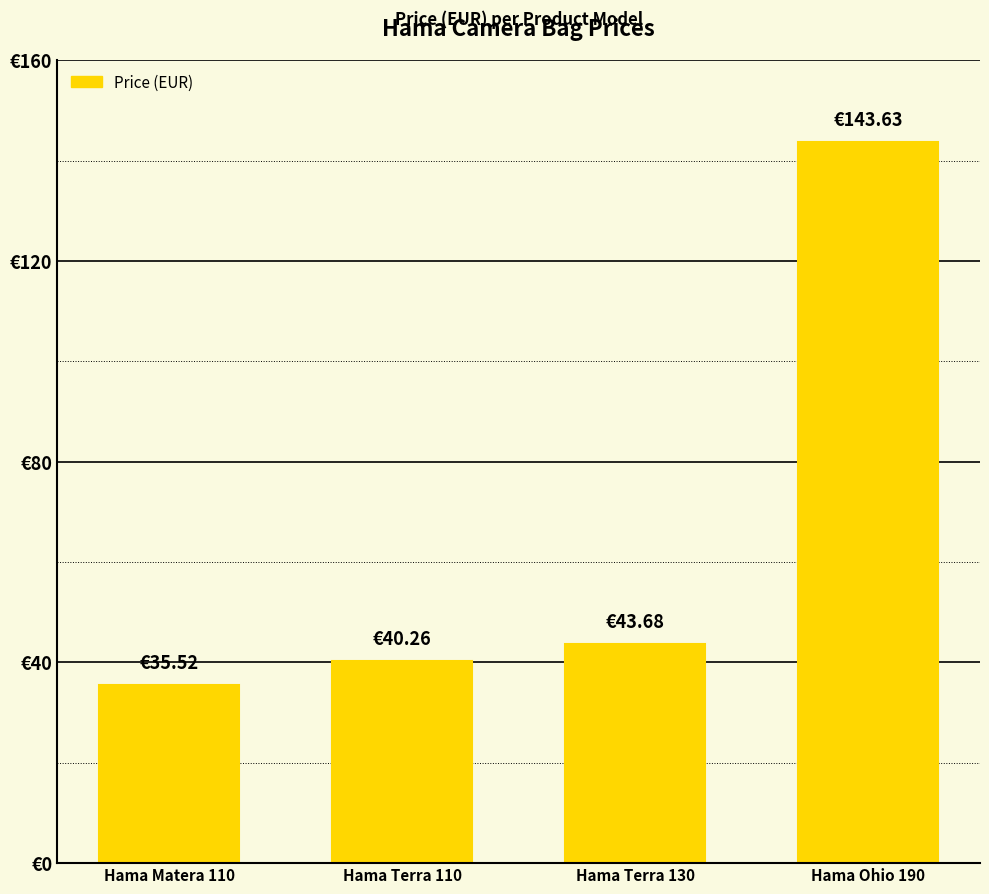

True or false: the data shows 56.7 at Hama Ohio 190.

False